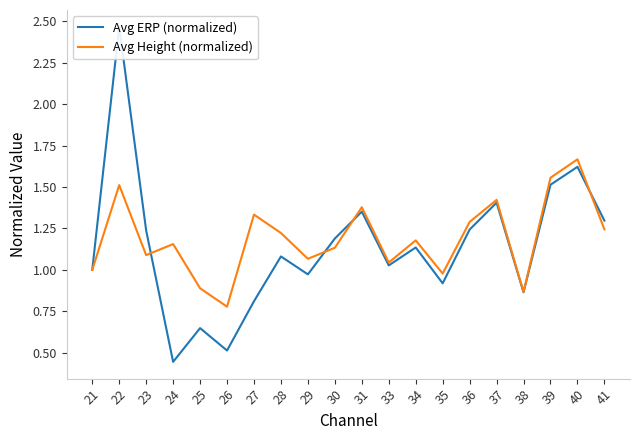

True or false: Avg Height (normalized) and Avg ERP (normalized) intersect in this chart.

True